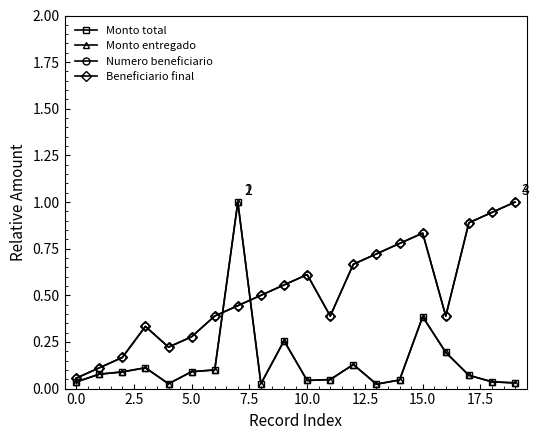

What is the difference between the second highest and minimum values in the Beneficiario final series?

0.9